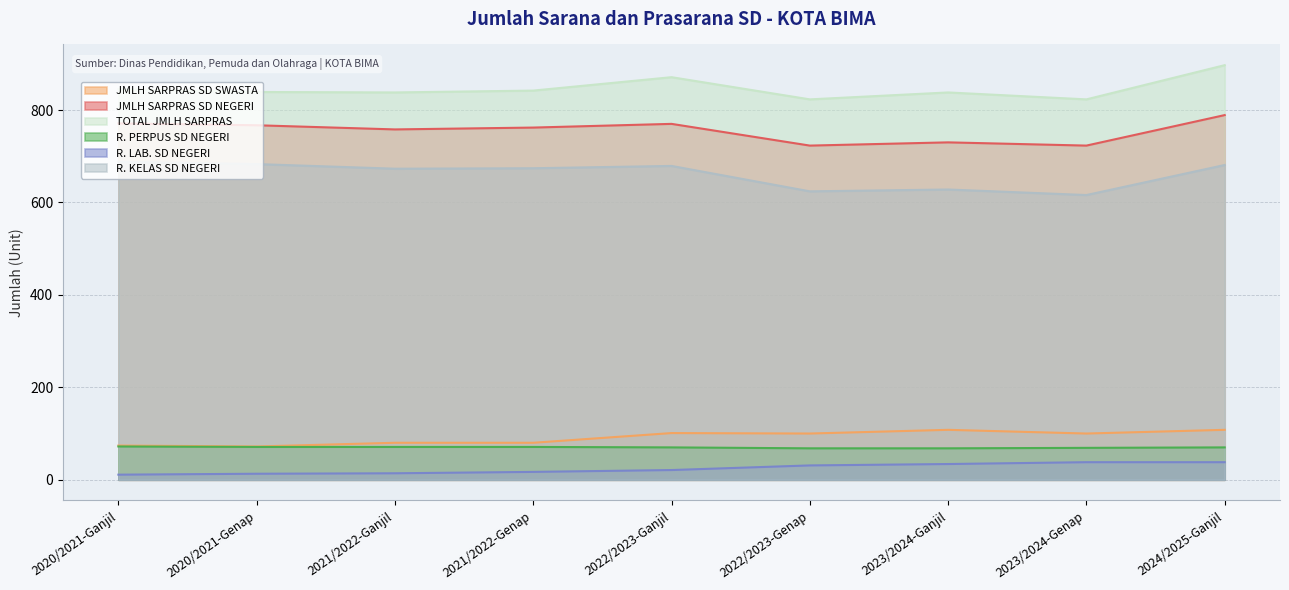

Reading left to right, extract all data points from this chart.

JMLH SARPRAS SD SWASTA: 2020/2021-Ganjil=74	2020/2021-Genap=72	2021/2022-Ganjil=80	2021/2022-Genap=80	2022/2023-Ganjil=101	2022/2023-Genap=100	2023/2024-Ganjil=108	2023/2024-Genap=100	2024/2025-Ganjil=108
JMLH SARPRAS SD NEGERI: 2020/2021-Ganjil=771	2020/2021-Genap=767	2021/2022-Ganjil=758	2021/2022-Genap=762	2022/2023-Ganjil=770	2022/2023-Genap=723	2023/2024-Ganjil=730	2023/2024-Genap=723	2024/2025-Ganjil=789
TOTAL JMLH SARPRAS: 2020/2021-Ganjil=845	2020/2021-Genap=839	2021/2022-Ganjil=838	2021/2022-Genap=842	2022/2023-Ganjil=871	2022/2023-Genap=823	2023/2024-Ganjil=838	2023/2024-Genap=823	2024/2025-Ganjil=897
R. PERPUS SD NEGERI: 2020/2021-Ganjil=72	2020/2021-Genap=71	2021/2022-Ganjil=71	2021/2022-Genap=71	2022/2023-Ganjil=70	2022/2023-Genap=68	2023/2024-Ganjil=68	2023/2024-Genap=69	2024/2025-Ganjil=70
R. LAB. SD NEGERI: 2020/2021-Ganjil=11	2020/2021-Genap=13	2021/2022-Ganjil=14	2021/2022-Genap=17	2022/2023-Ganjil=21	2022/2023-Genap=31	2023/2024-Ganjil=34	2023/2024-Genap=38	2024/2025-Ganjil=38
R. KELAS SD NEGERI: 2020/2021-Ganjil=688	2020/2021-Genap=683	2021/2022-Ganjil=673	2021/2022-Genap=674	2022/2023-Ganjil=679	2022/2023-Genap=624	2023/2024-Ganjil=628	2023/2024-Genap=616	2024/2025-Ganjil=681